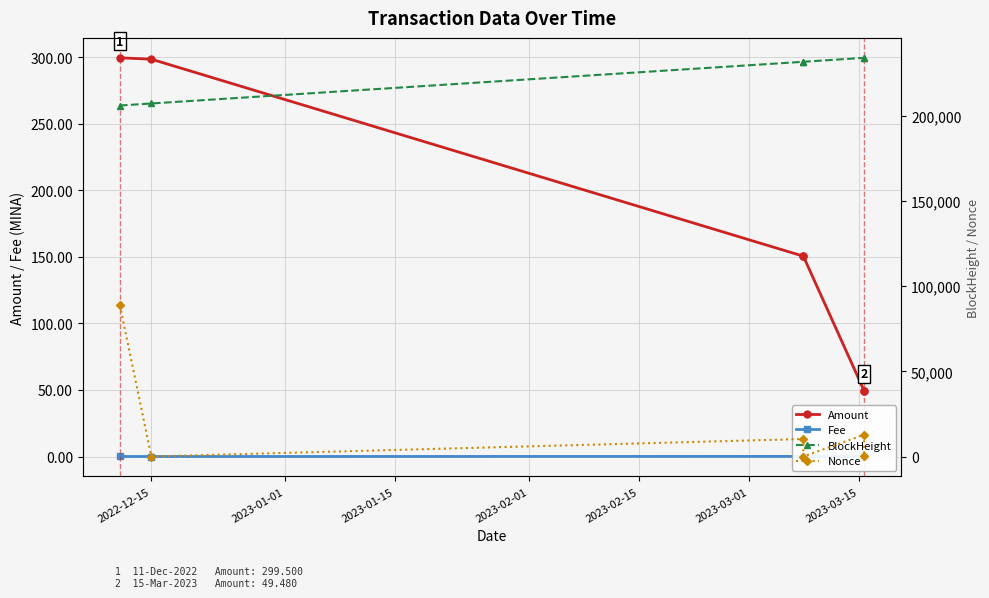

True or false: BlockHeight and Amount cross at least once.

False